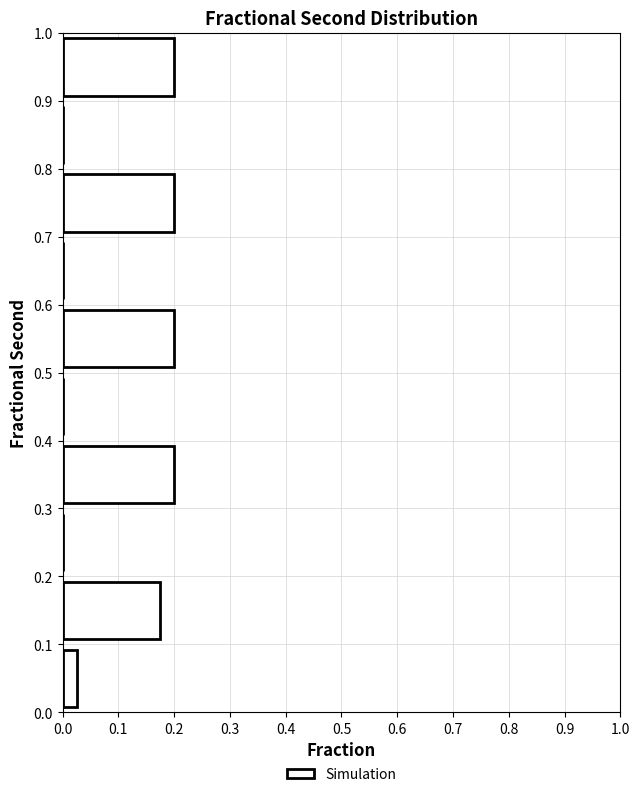

Reading bottom to top, transcribe this chart: for each bar, give the range it covers on the y-axis and its length. The values are not printed on the chart, so give them approximately, as read against the axis.

0.0 to 0.1: 0.03
0.1 to 0.2: 0.18
0.2 to 0.3: 0
0.3 to 0.4: 0.20
0.4 to 0.5: 0
0.5 to 0.6: 0.20
0.6 to 0.7: 0
0.7 to 0.8: 0.20
0.8 to 0.9: 0
0.9 to 1.0: 0.20